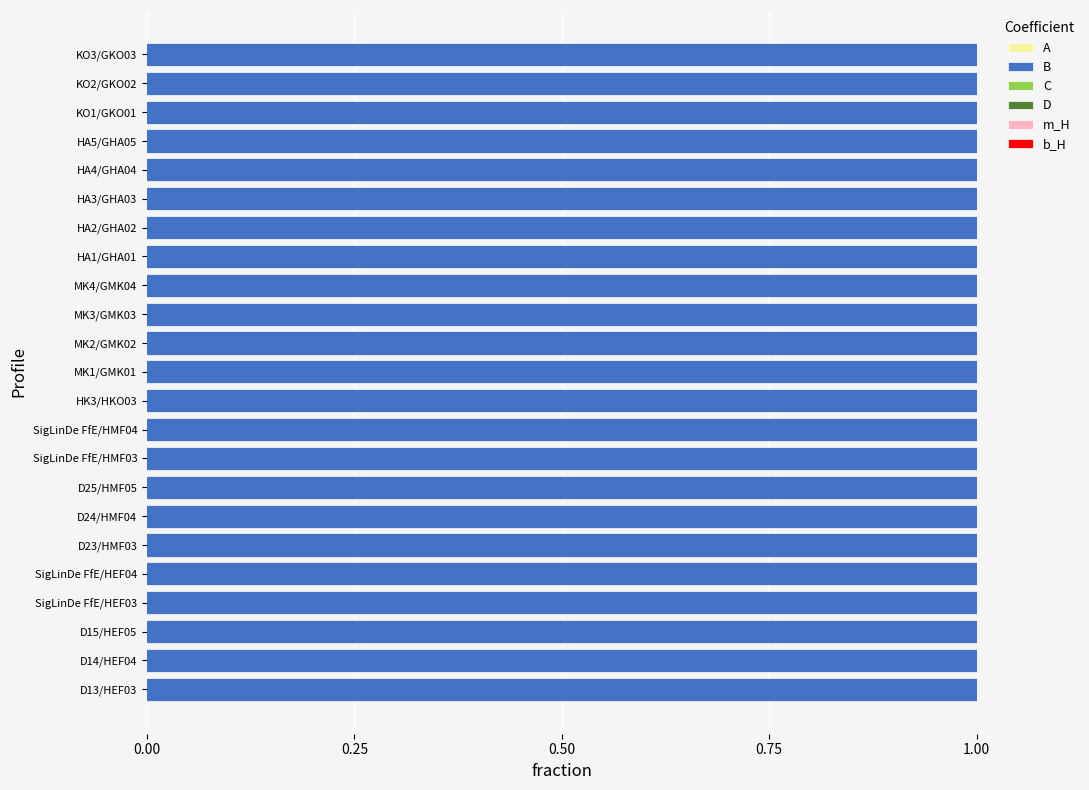

Between KO2/GKO02 and HA2/GHA02, which is larger?

KO2/GKO02